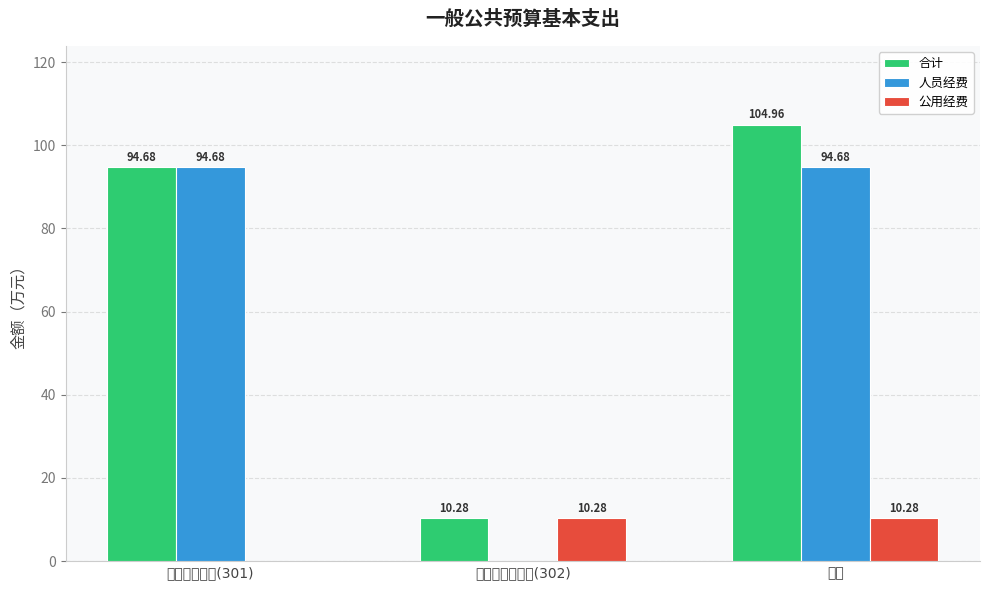

What is the greatest value displayed?

105.0